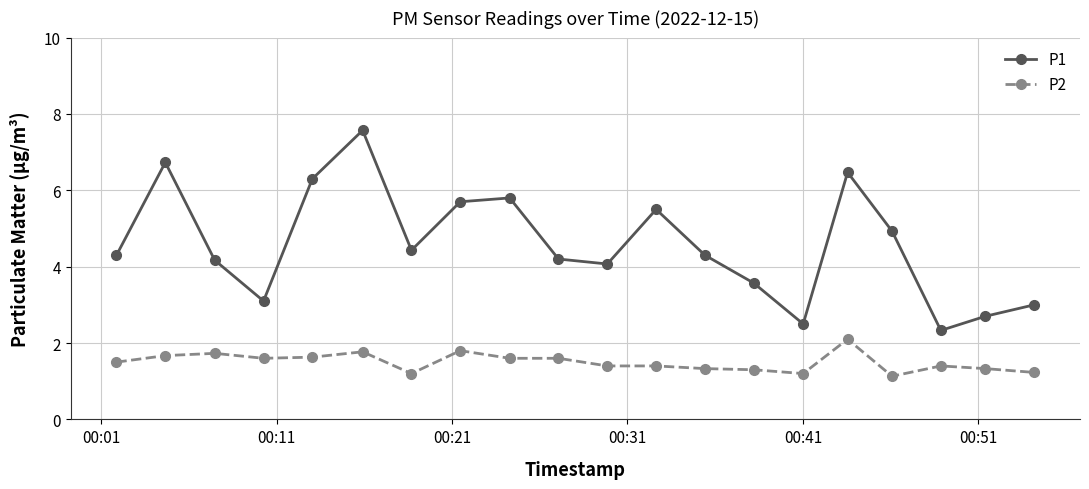

What is the average value of the P1 series?

4.6